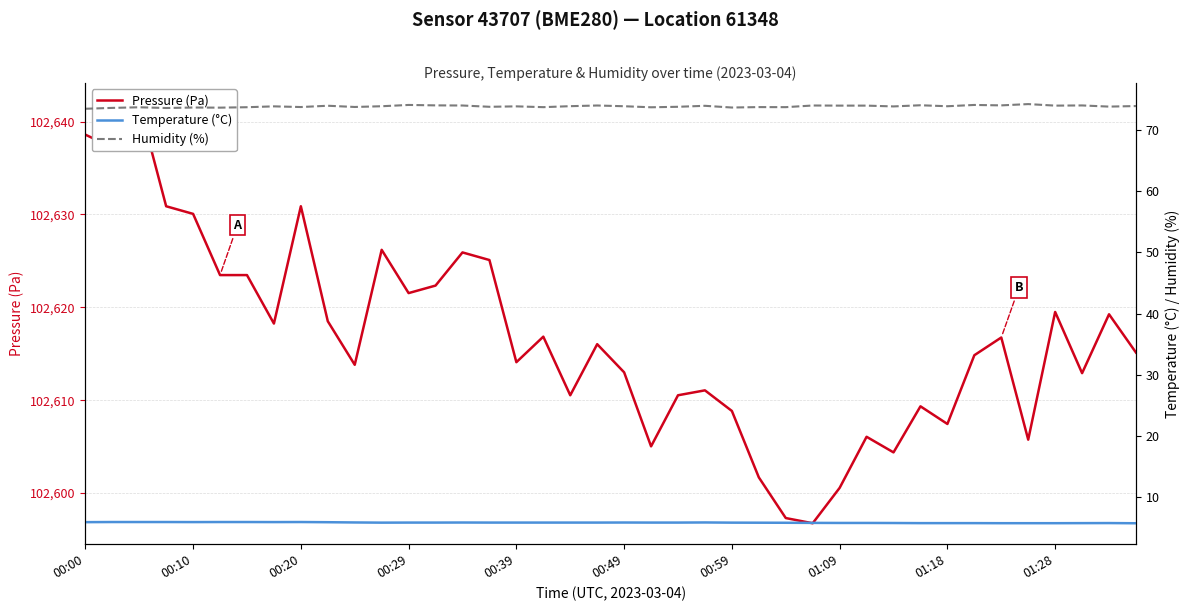

Is it true that Temperature (°C) equals 3.0 at 29?

False